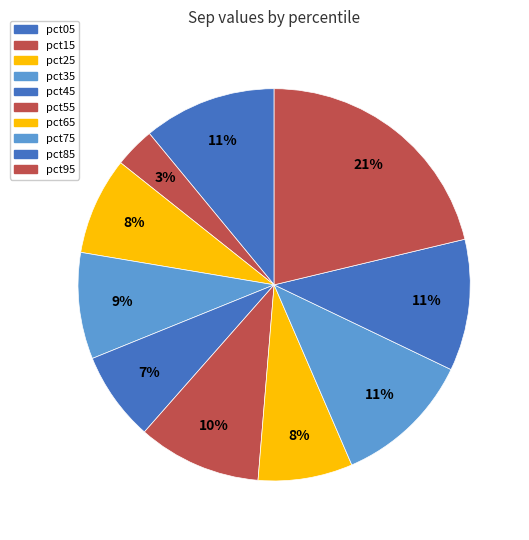

Does any single category account for the majority?

No